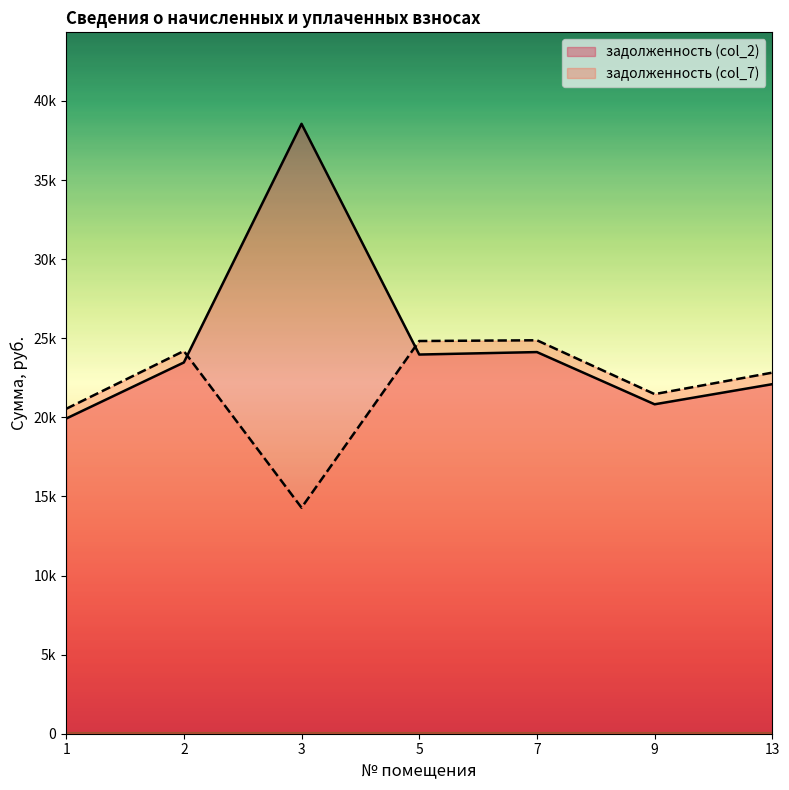

Between 1 and 9, which is larger?

9